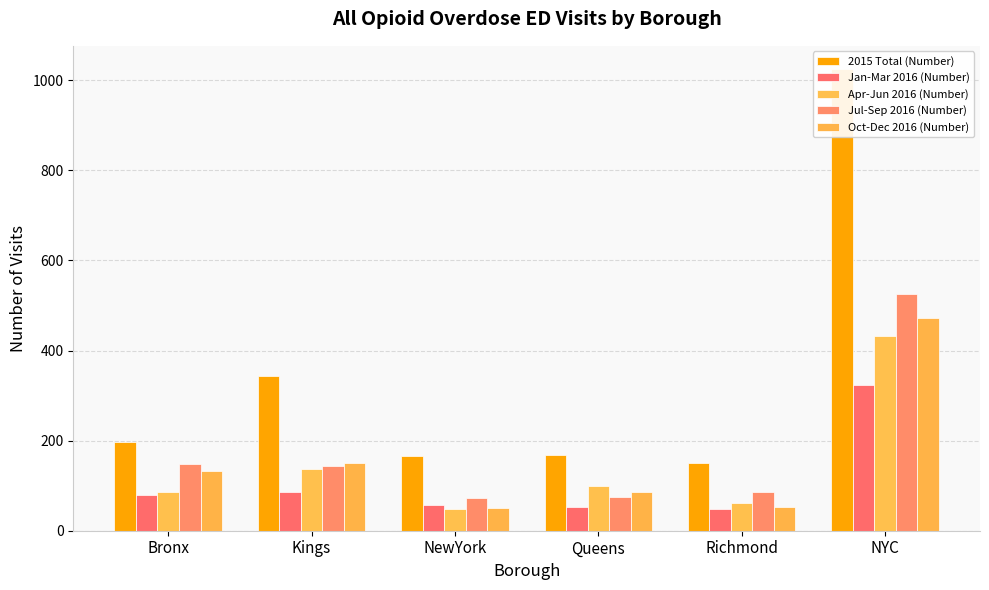

The value of Oct-Dec 2016 (Number) at Bronx is 133. True or false?

True